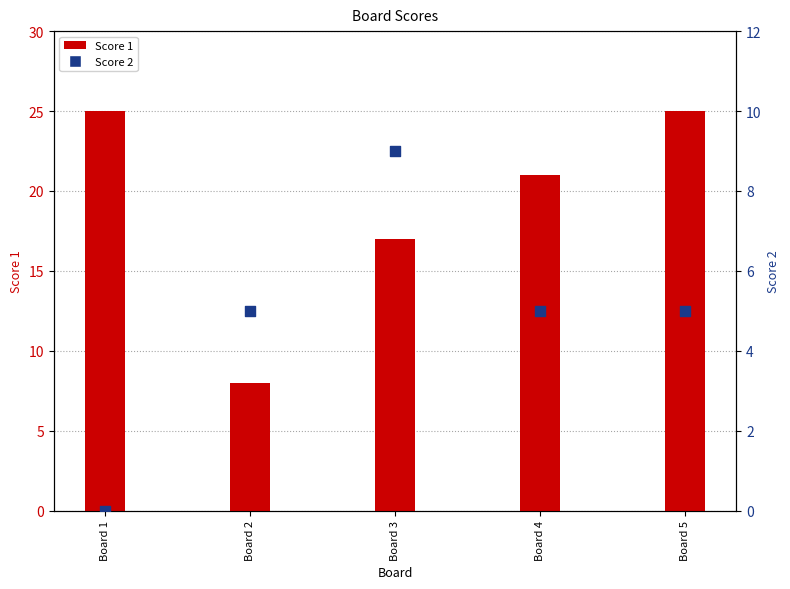

Which series contains the lowest Y value?

Score 2